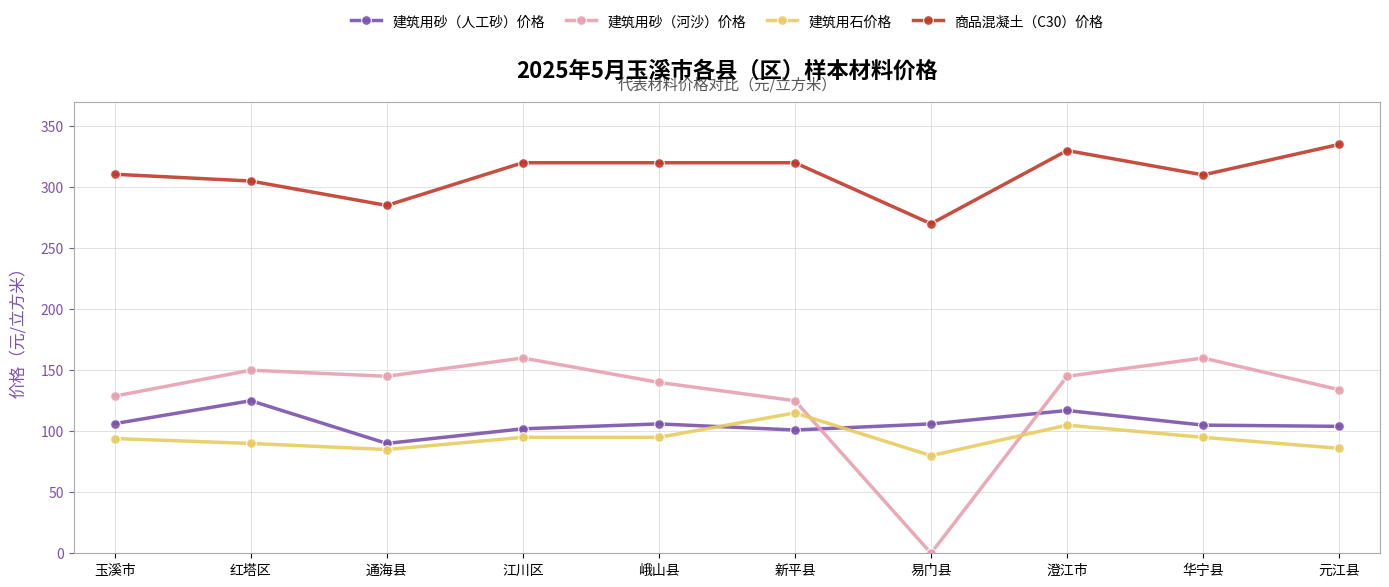

What is the difference between the maximum and second lowest values in the 建筑用砂（人工砂）价格 series?

24.0